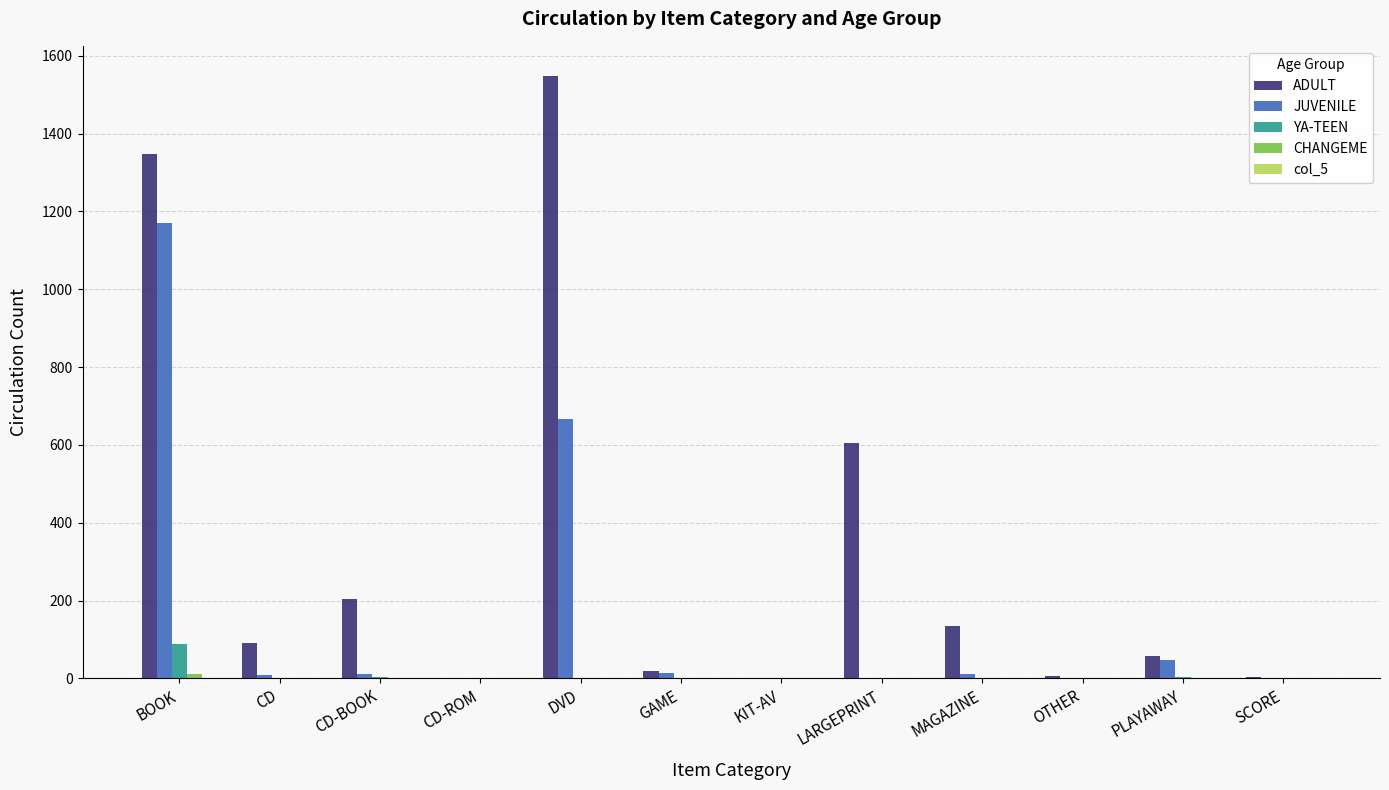

Which series changed the most between LARGEPRINT and MAGAZINE?

ADULT